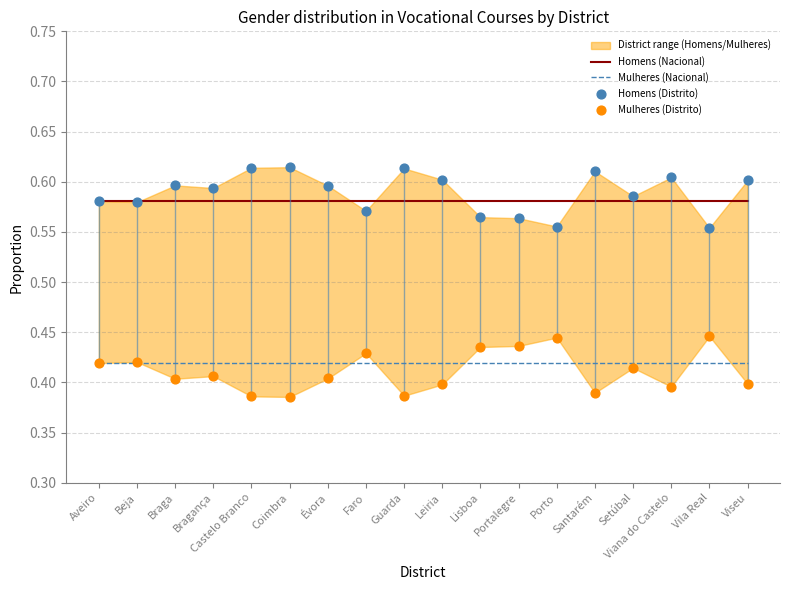

What is the total value across all series at Castelo Branco?

2.0